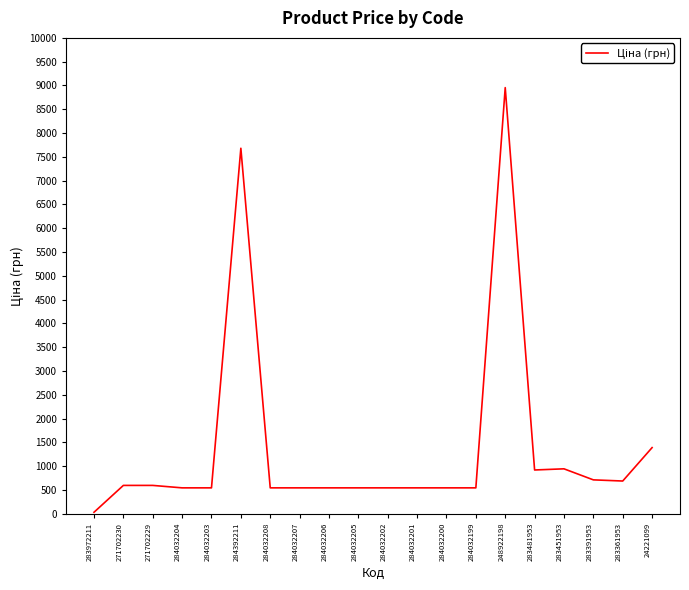

What is the sum of all values?

27968.5